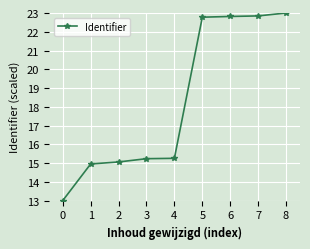

How many lines are shown in the chart?

1